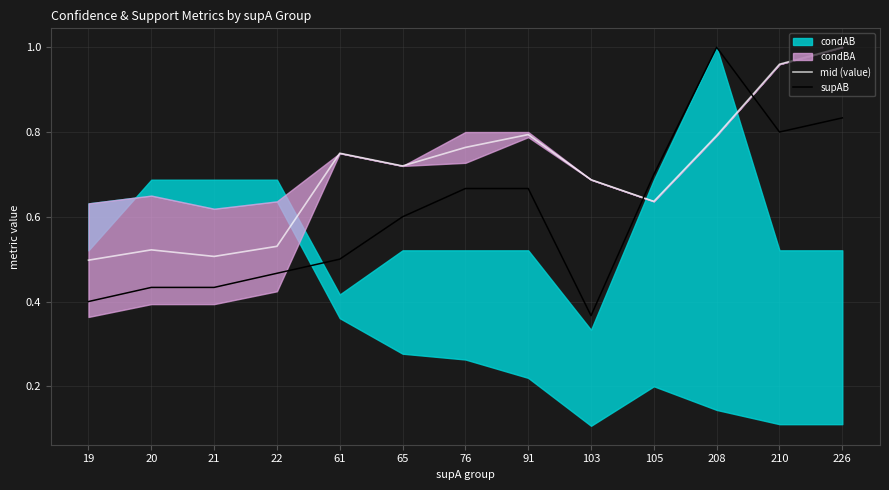

How many times do supAB and mid (value) cross each other?

2